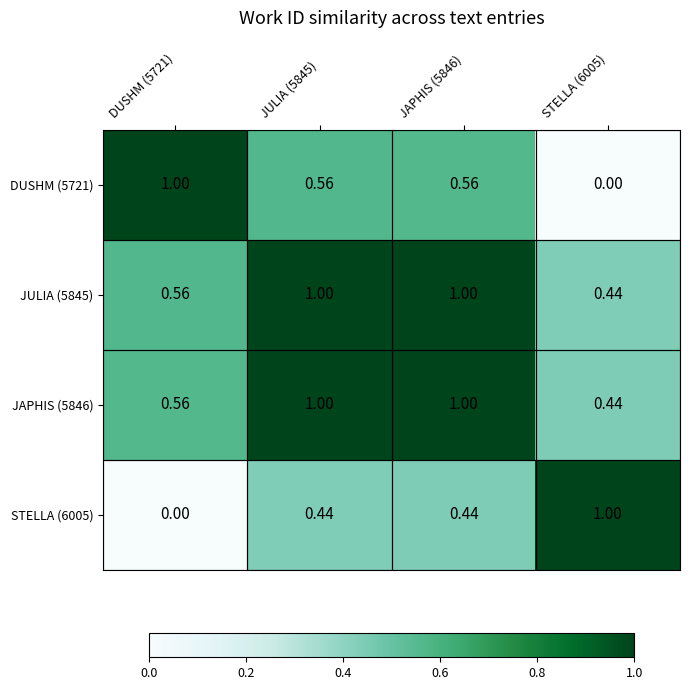

Is the value of JAPHIS (5846) at DUSHM (5721) greater than the value of JULIA (5845) at STELLA (6005)?

Yes